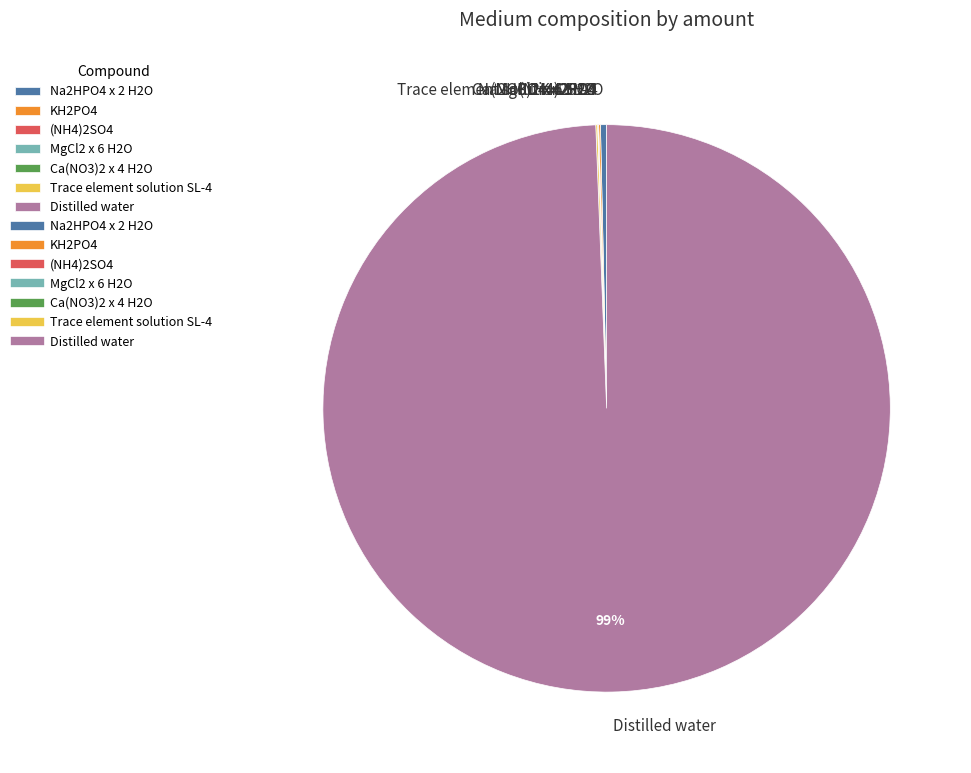

Which category has the biggest portion of the pie?

Distilled water